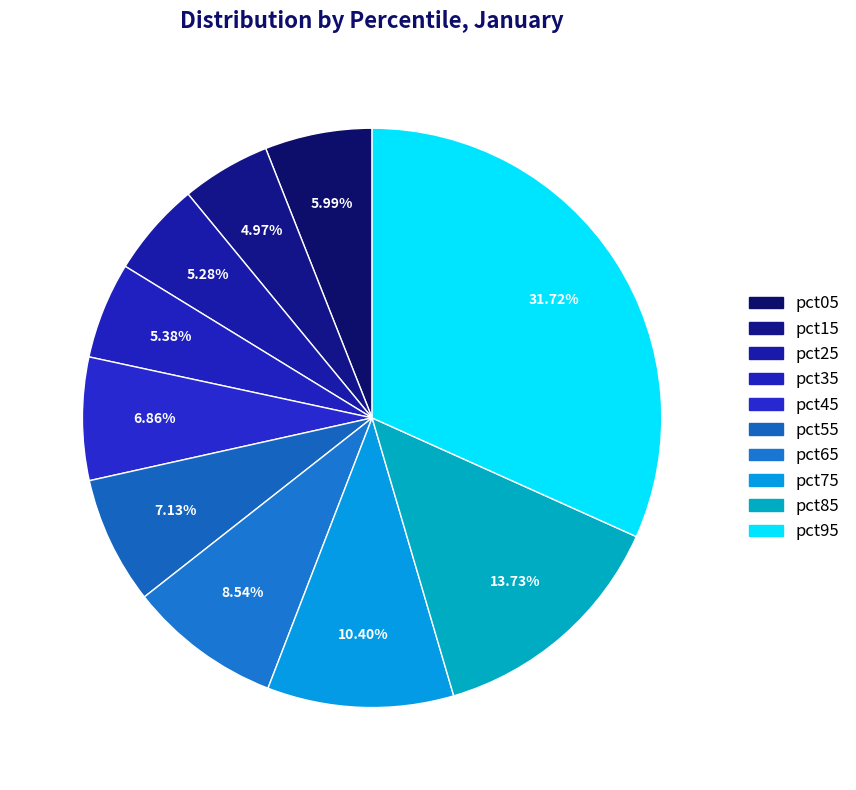

Rank the categories by value from highest to lowest.

pct95, pct85, pct75, pct65, pct55, pct45, pct05, pct35, pct25, pct15